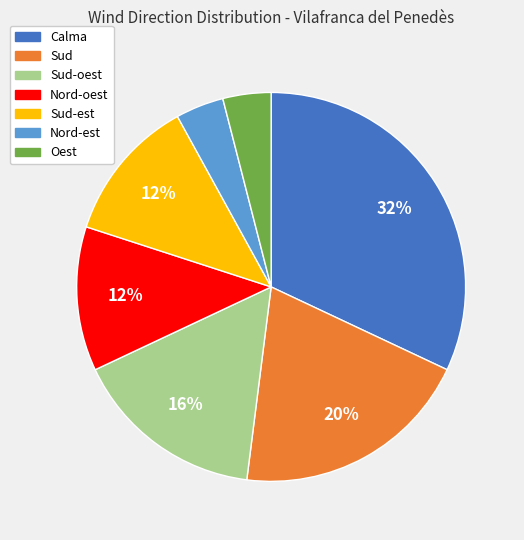

Which category has the biggest portion of the pie?

Calma